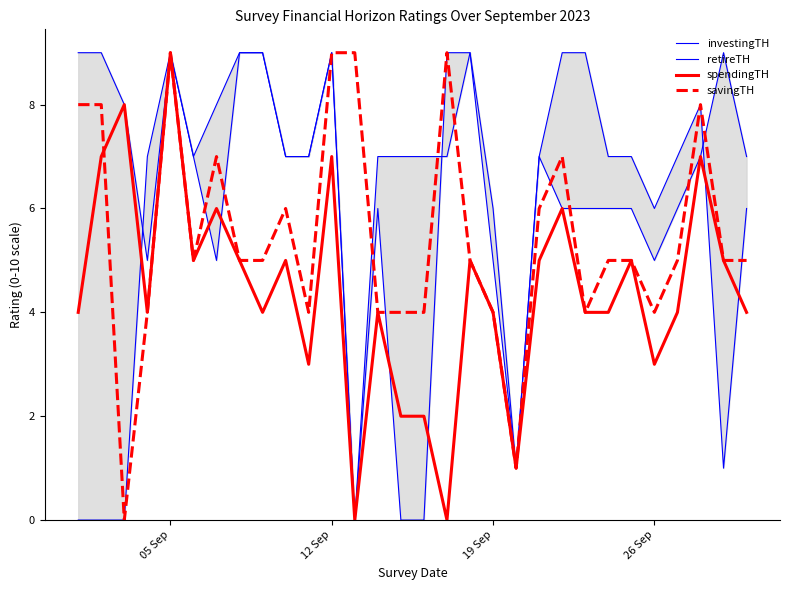

Reading left to right, list all the values displayed in this chart.

investingTH: 9	9	8	5	9	7	5	9	9	7	7	9	0	6	0	0	9	9	5	1	7	6	6	6	6	5	6	7	9	7
retireTH: 0	0	0	7	9	7	8	9	9	7	7	9	0	7	7	7	7	9	6	1	7	9	9	7	7	6	7	8	1	6
spendingTH: 4	7	8	4	9	5	6	5	4	5	3	7	0	4	2	2	0	5	4	1	5	6	4	4	5	3	4	7	5	4
savingTH: 8	8	0	4	9	5	7	5	5	6	4	9	9	4	4	4	9	5	4	1	6	7	4	5	5	4	5	8	5	5